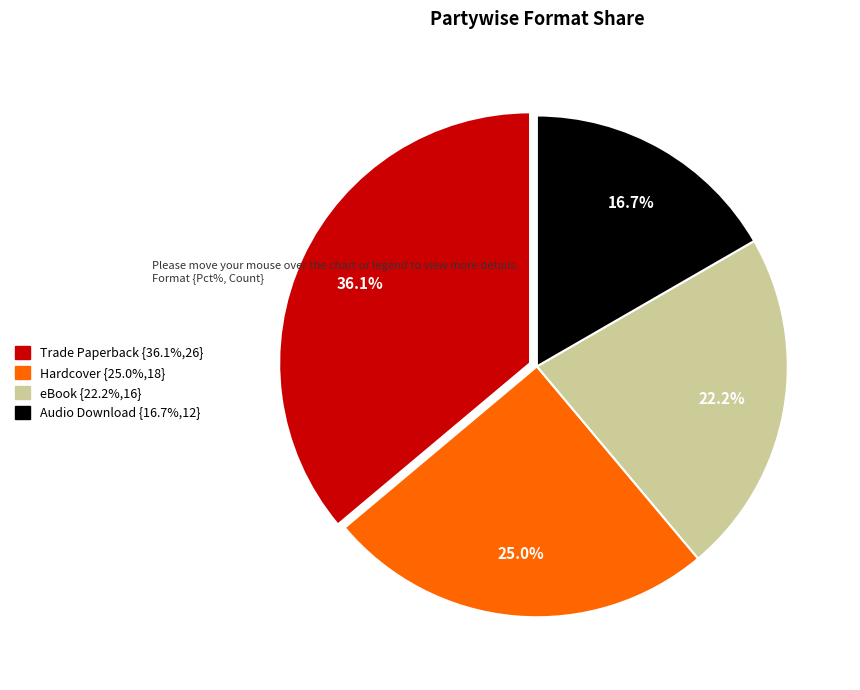

To the nearest percent, what portion does Audio Download represent?

17%